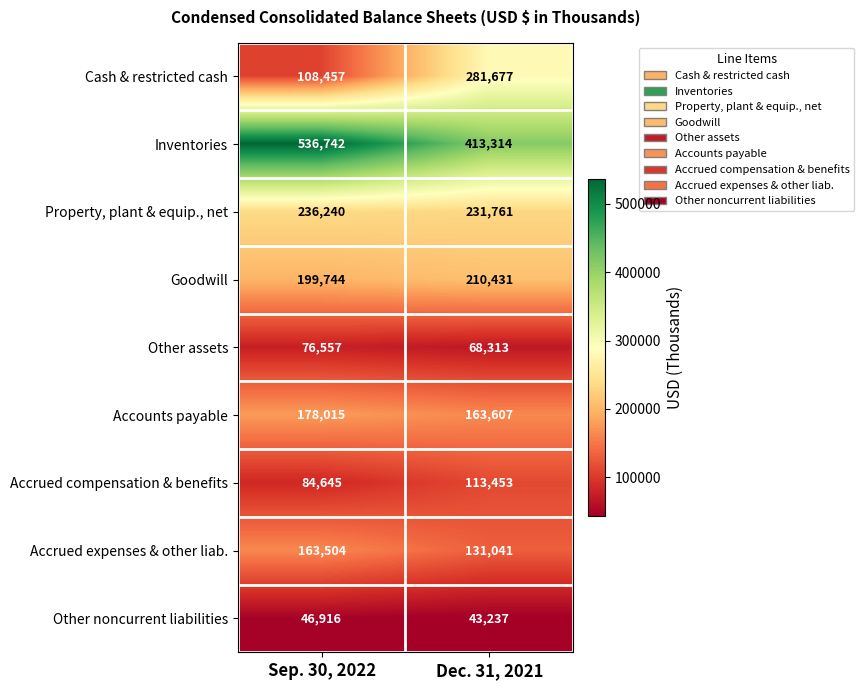

What is the difference between the Other noncurrent liabilities values at Sep. 30, 2022 and Dec. 31, 2021?

3679